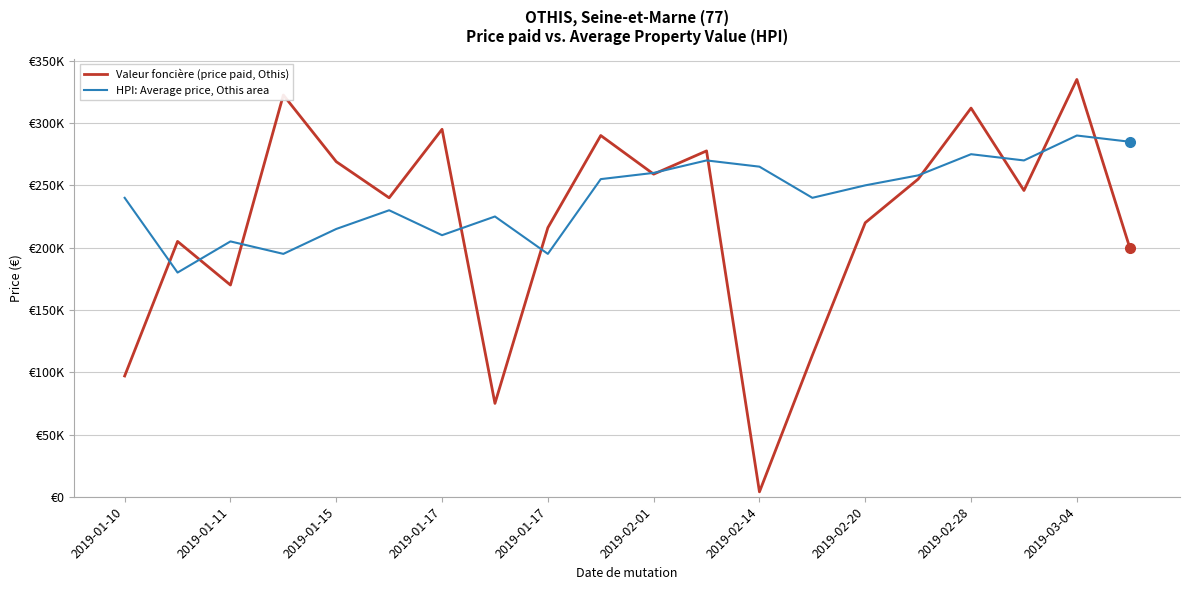

How many interior local valleys does the Valeur foncière (price paid, Othis) series have?

6